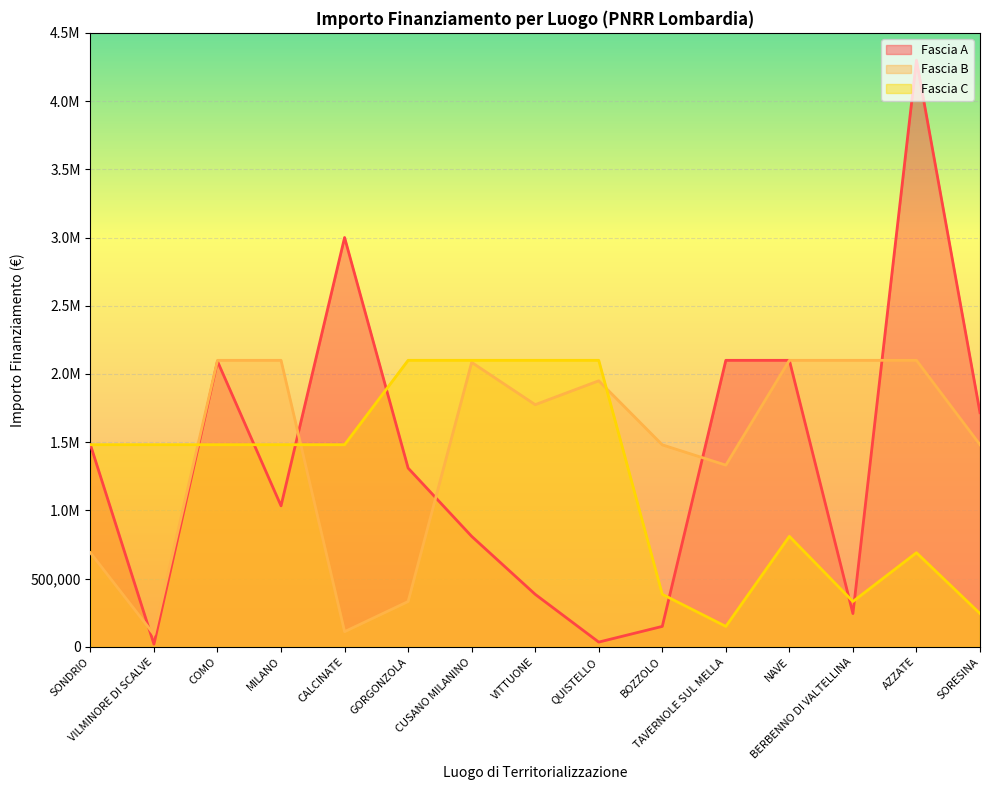

What is the difference between the Fascia A values at NAVE and MILANO?

1066450.0